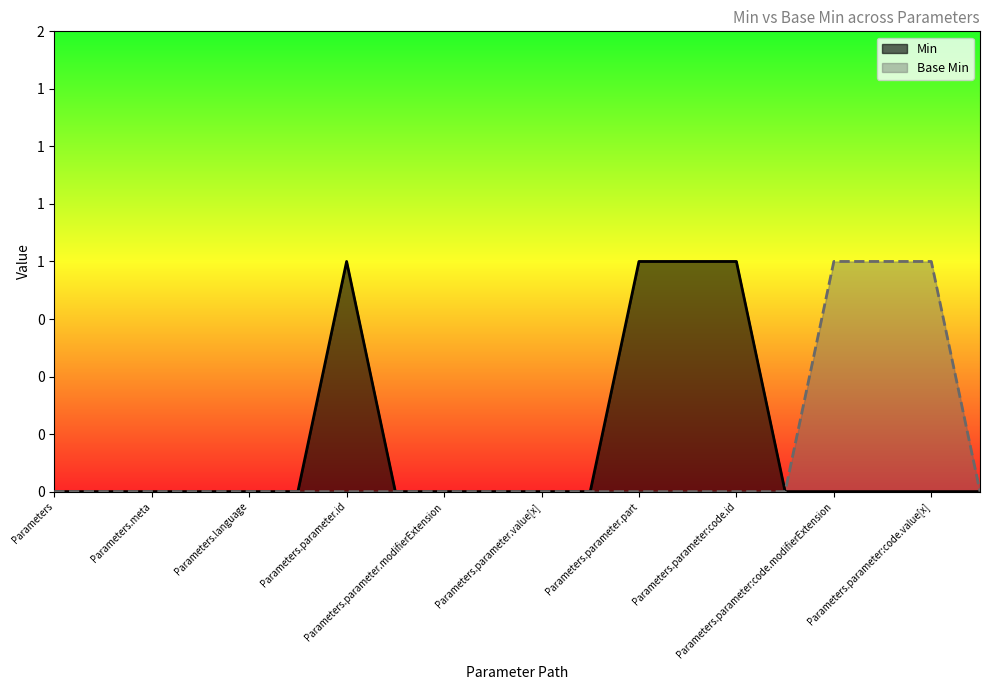

True or false: Base Min has more than 1 interior local peaks.

False